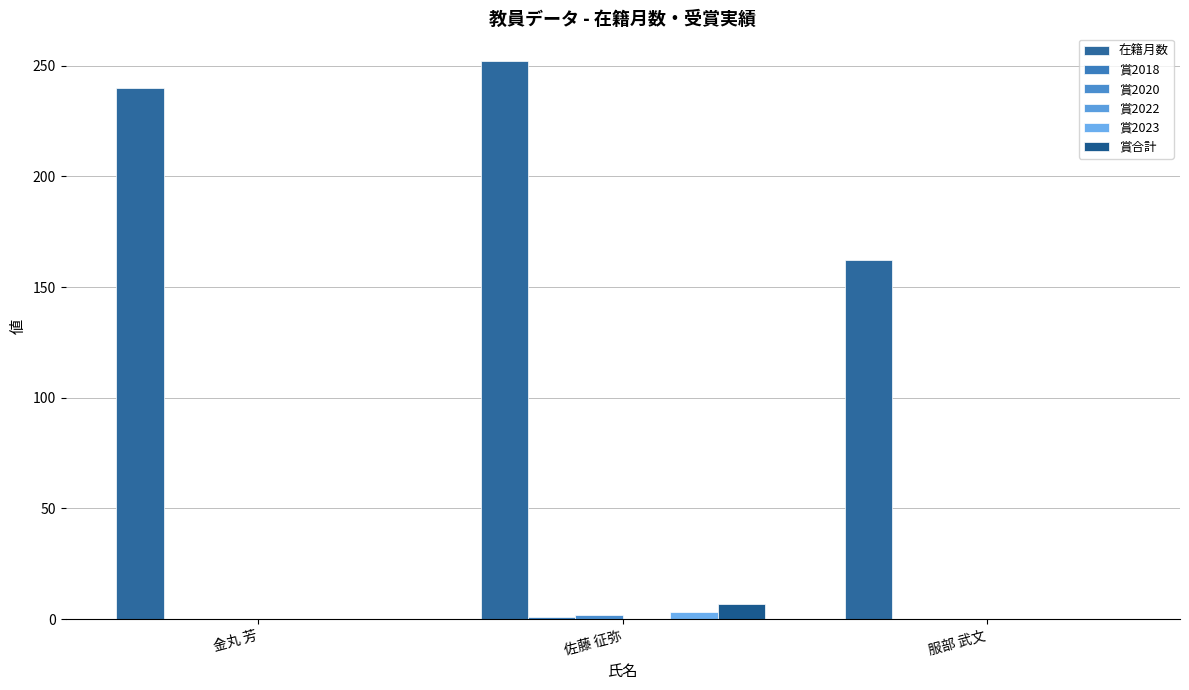

How many data points in 賞合計 are above 0?

1